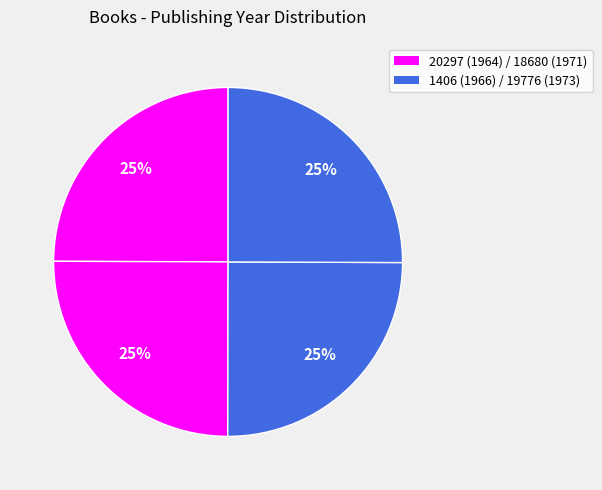

How many slices are in this pie chart?

4